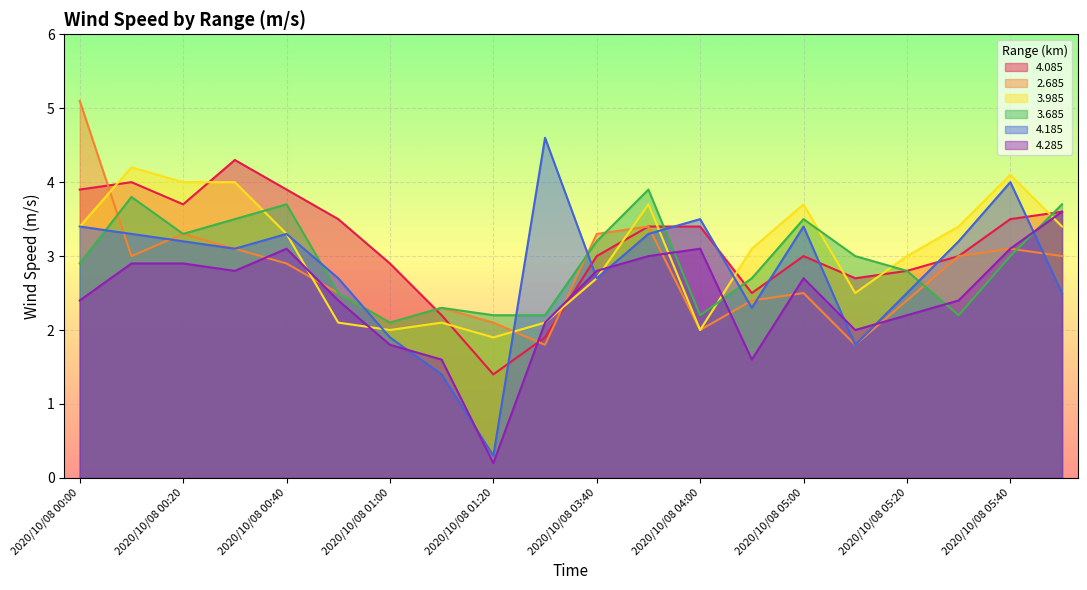

Count the number of categories in the chart.

20